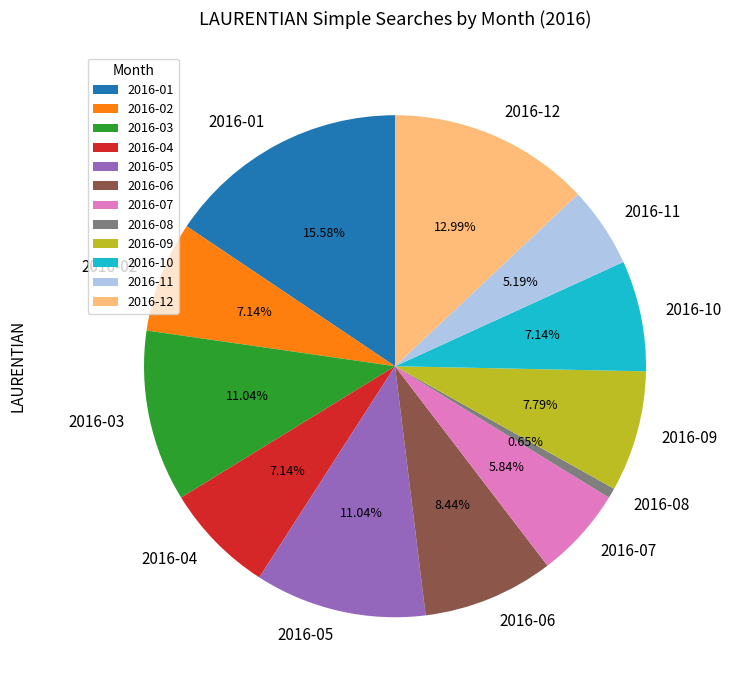

What is the ratio of the value at 2016-12 to the value at 2016-04?

1.8